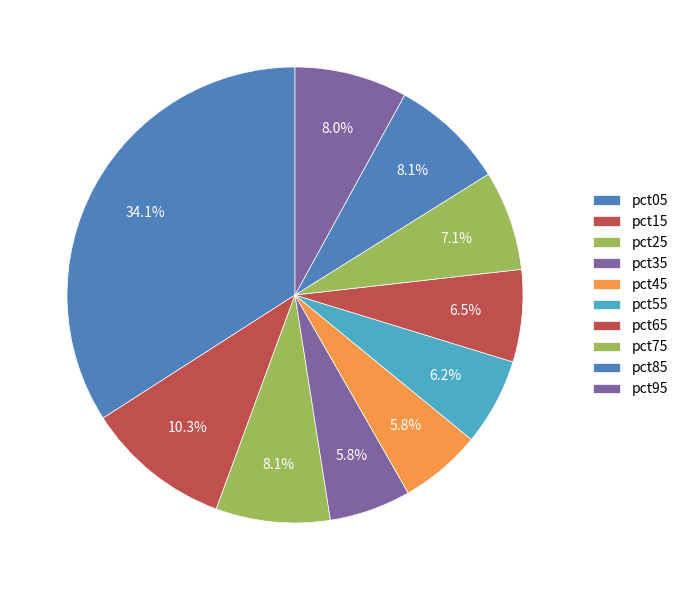

To the nearest percent, what is the difference between the largest and smallest slice percentages?

28%